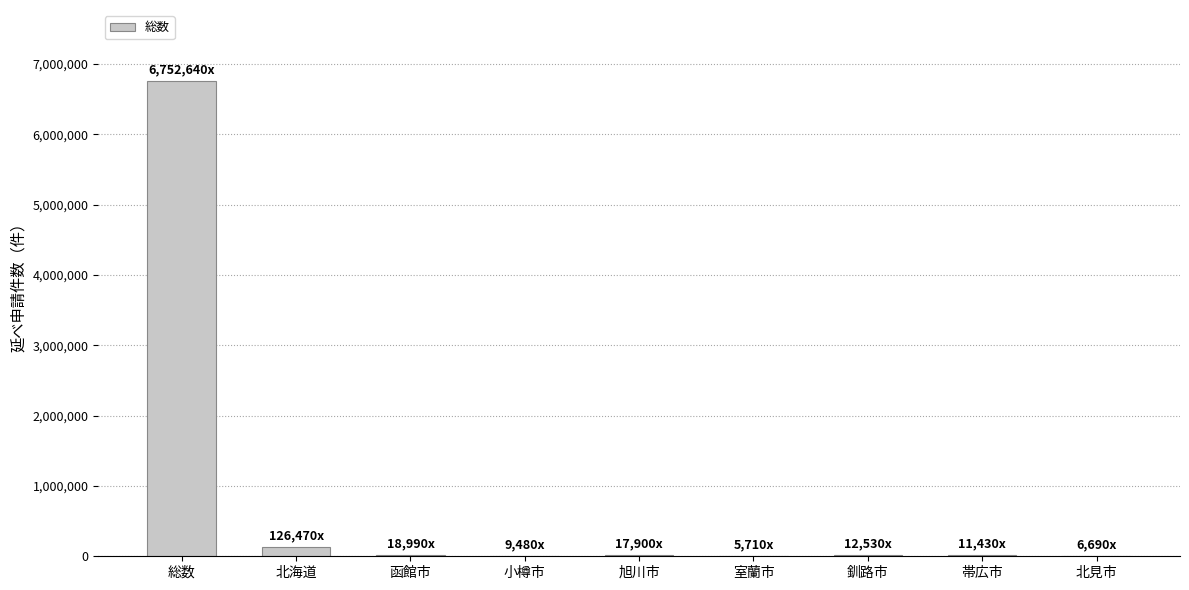

What is the sum of all values?

6961840